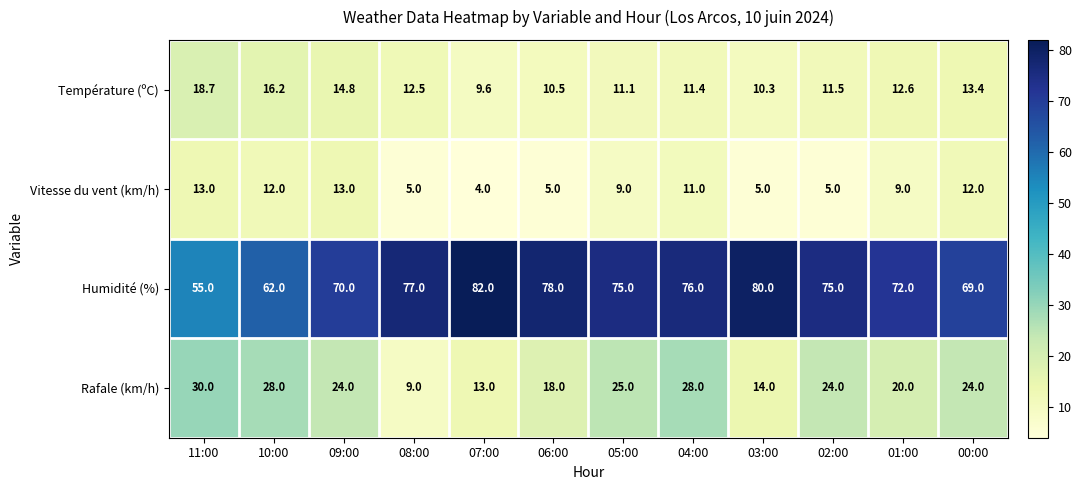

The Humidité (%) series shows 76.0 at 04:00. True or false?

True